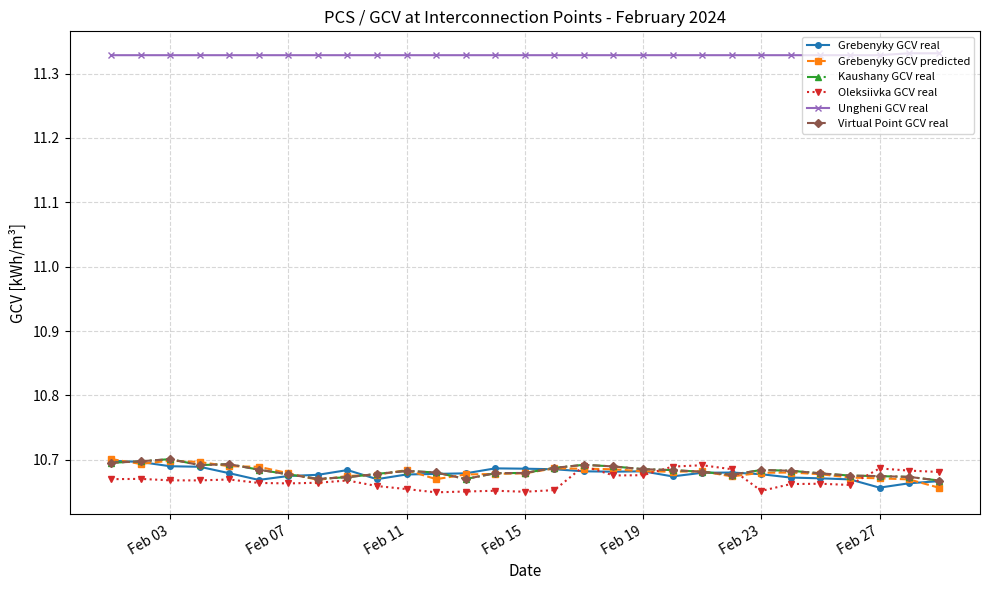

Which series has the largest total across all categories?

Ungheni GCV real